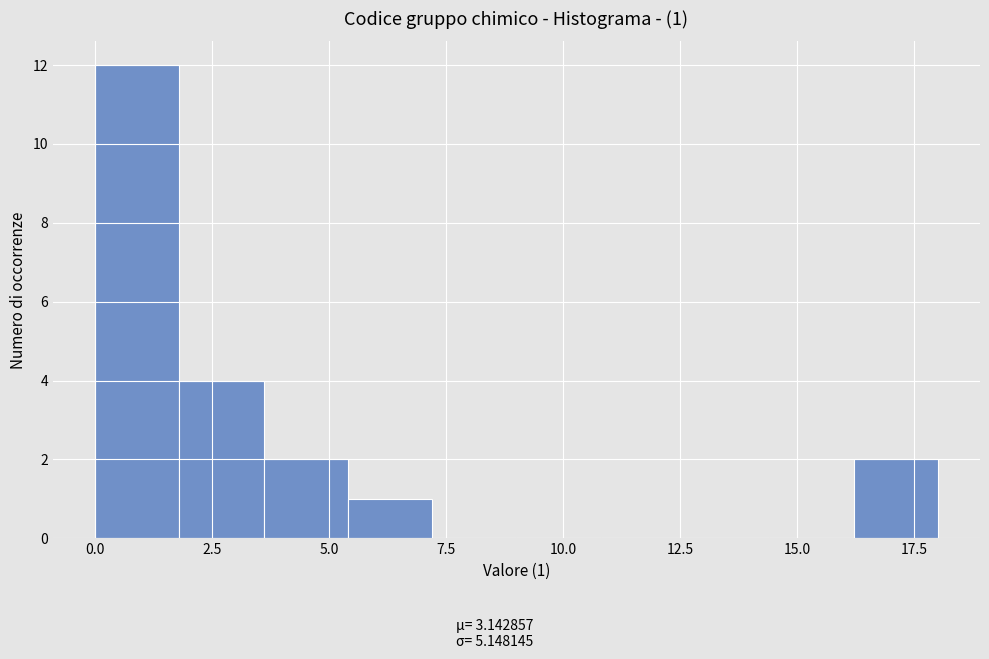

Read against the x-axis, roughly where is the centre of the tallest bar?

1.0